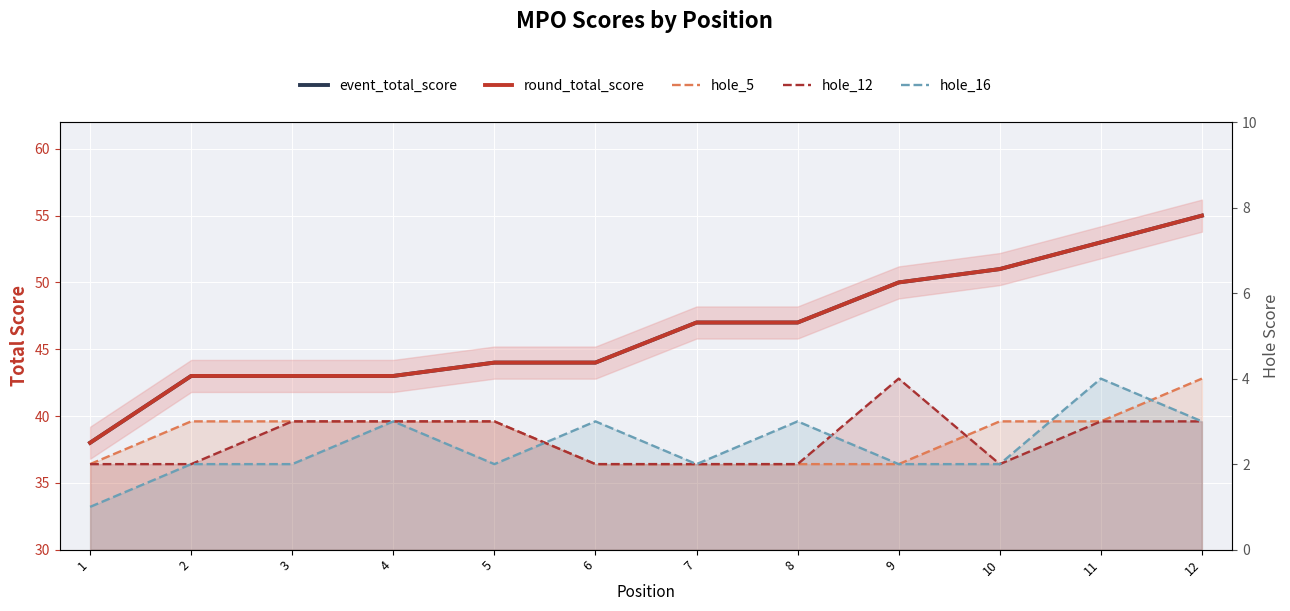

At which category does hole_16 reach its first local valley?

5